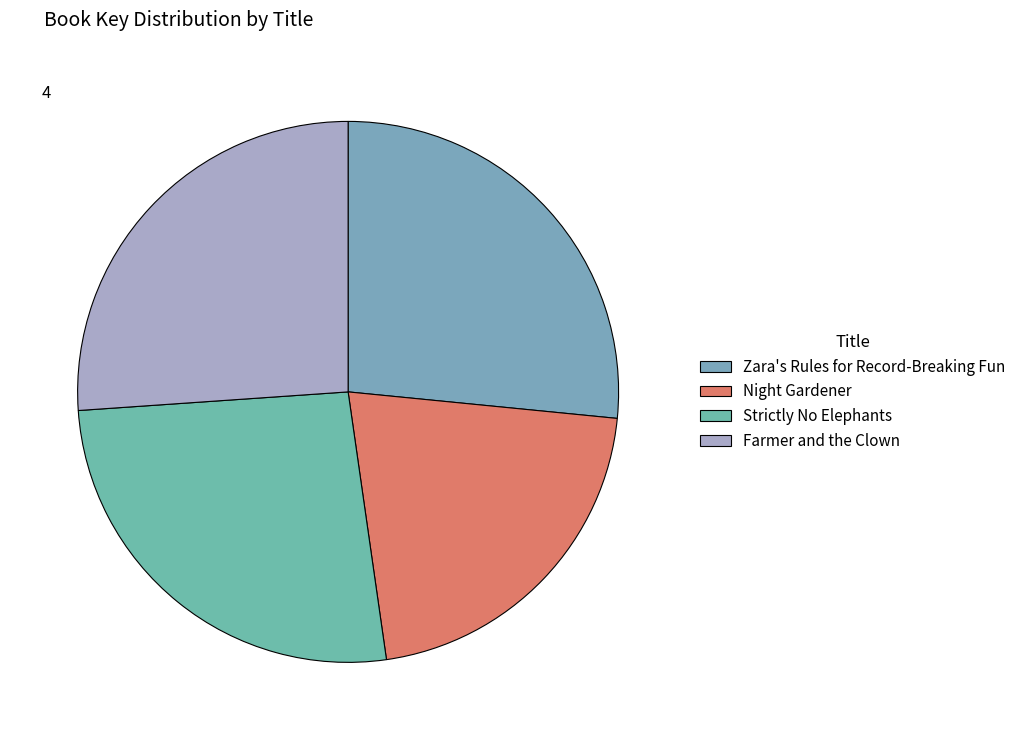

Between Night Gardener and Farmer and the Clown, which is larger?

Farmer and the Clown